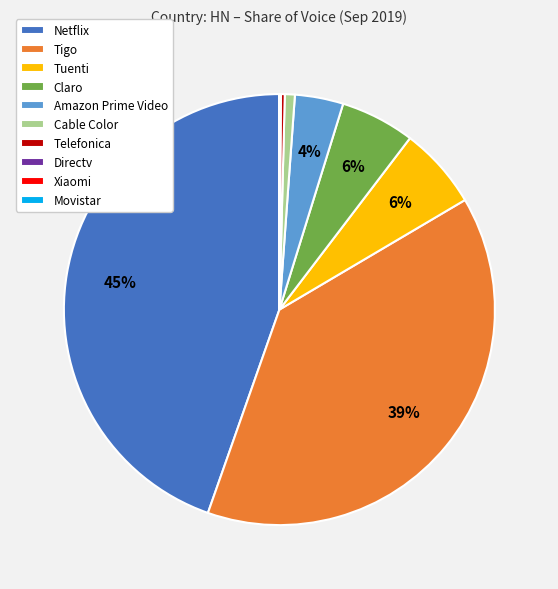

Does Tigo represent more than half of the total?

No